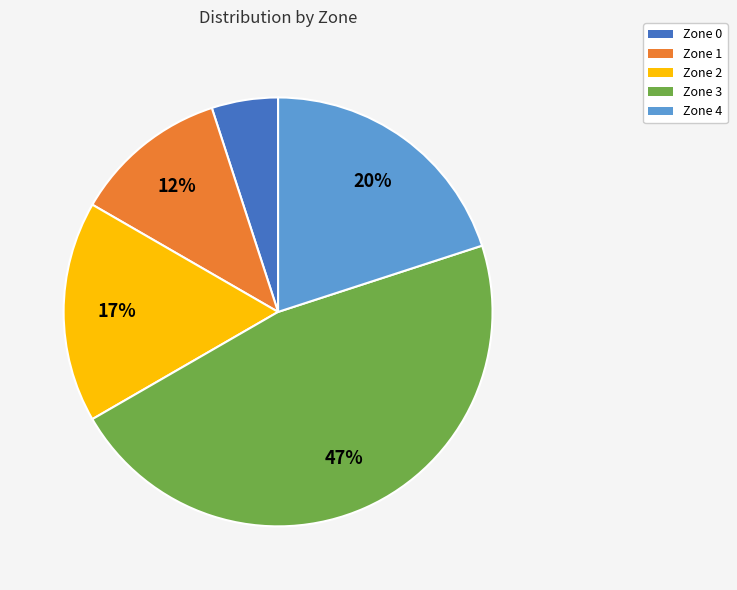

What is the ratio of the value at Zone 4 to the value at Zone 2?

1.2